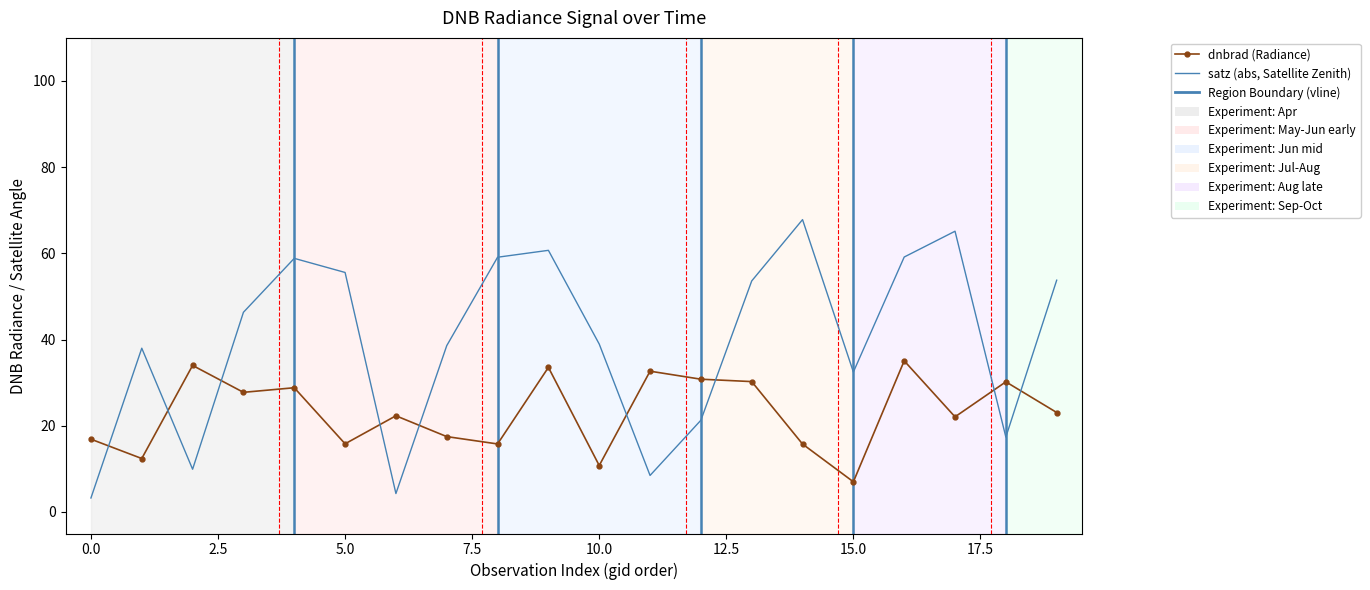

What is the difference between the maximum and minimum values in the satz (abs, Satellite Zenith) series?

64.6